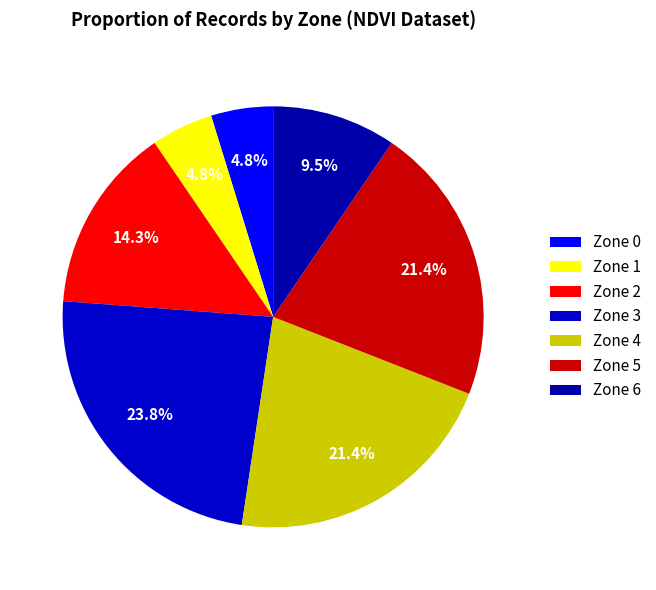

Does any single category account for the majority?

No